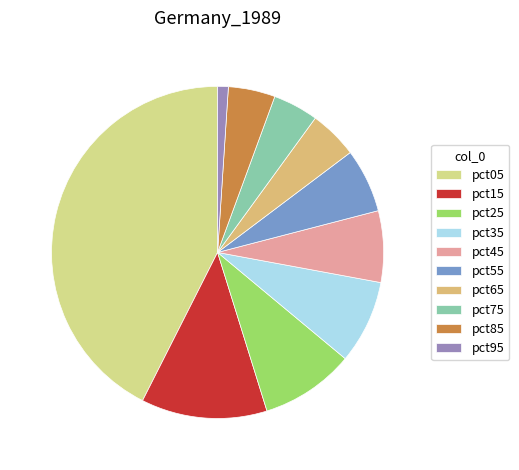

True or false: pct65 accounts for 5% of the total.

True